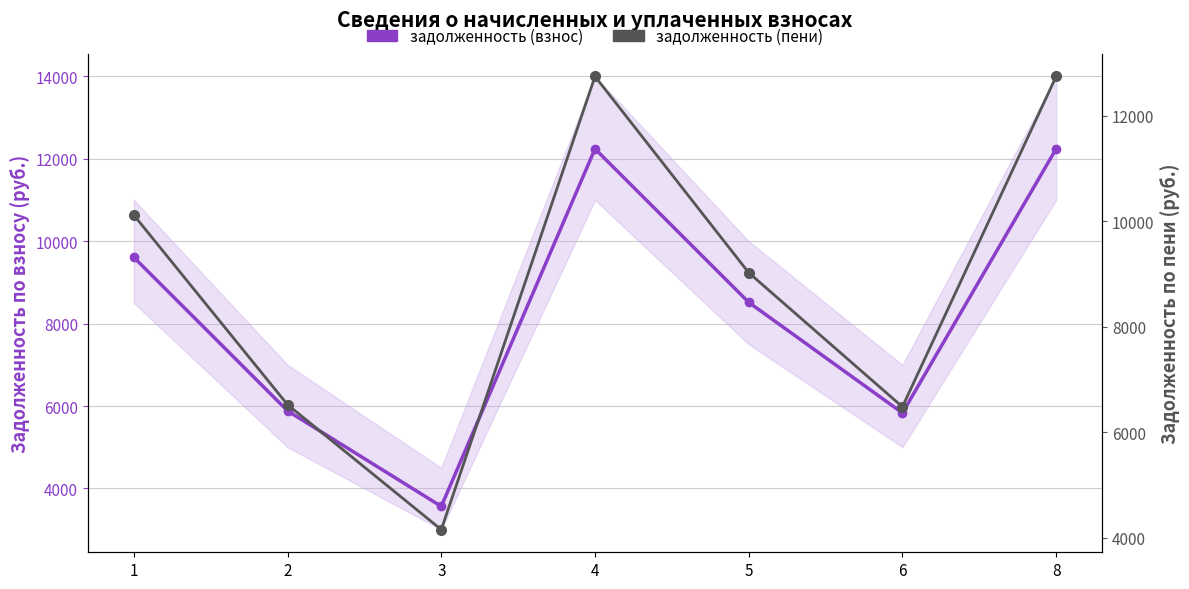

At how many categories does at least one series exceed 8726?

4